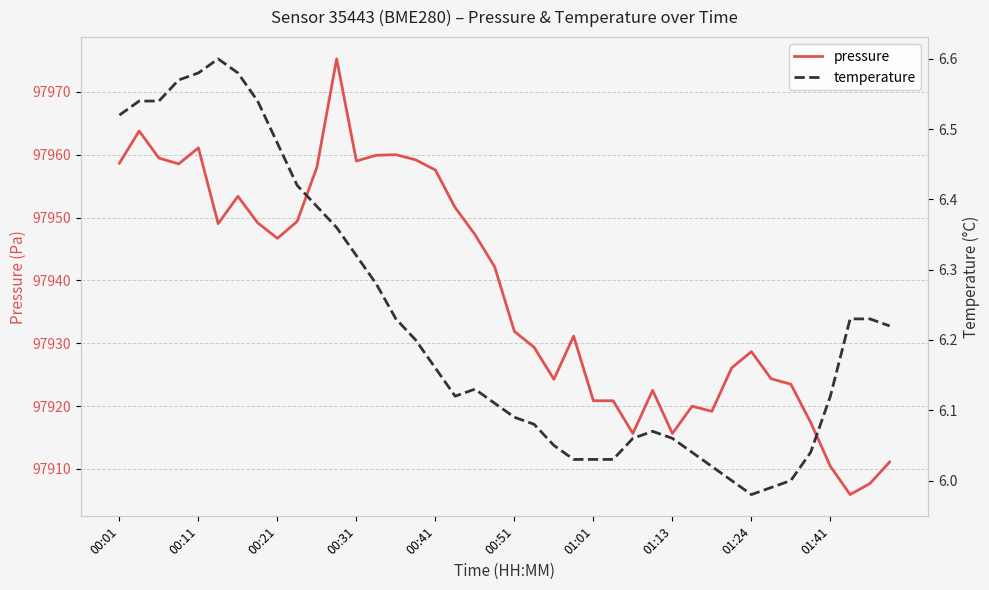

The value of pressure at 15 is 97959.2. True or false?

True